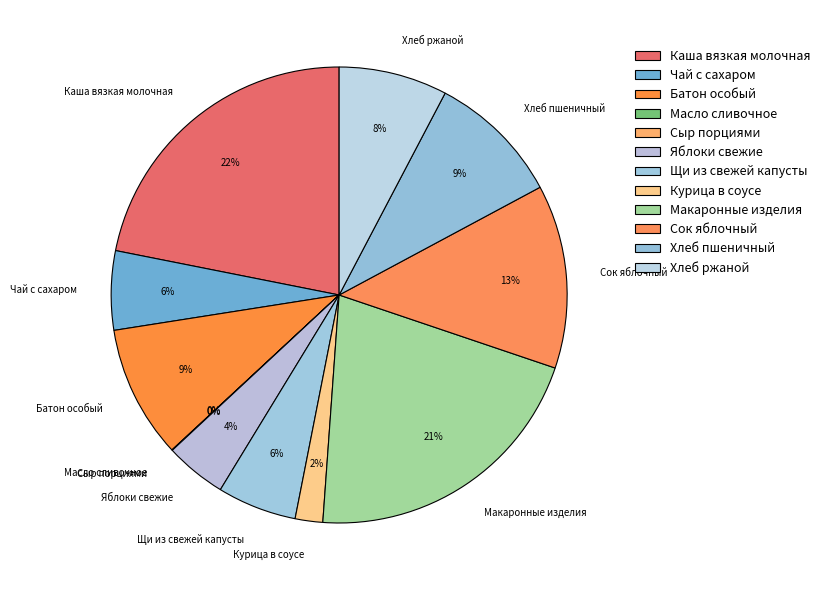

Is it true that Хлеб пшеничный is 1% of the pie?

False